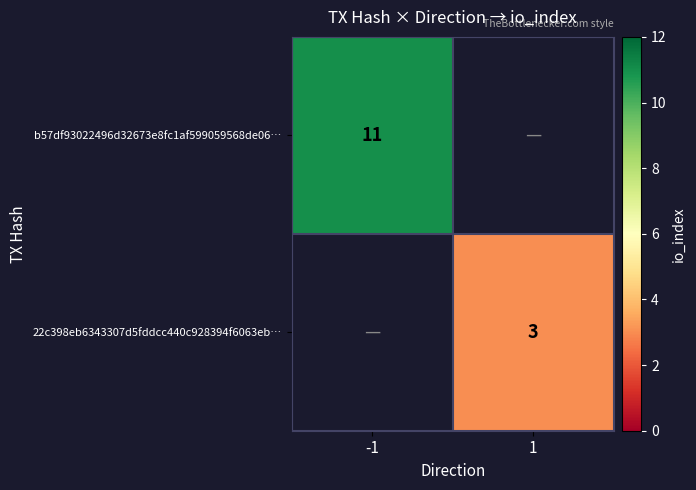

How many data points does each series have?

2